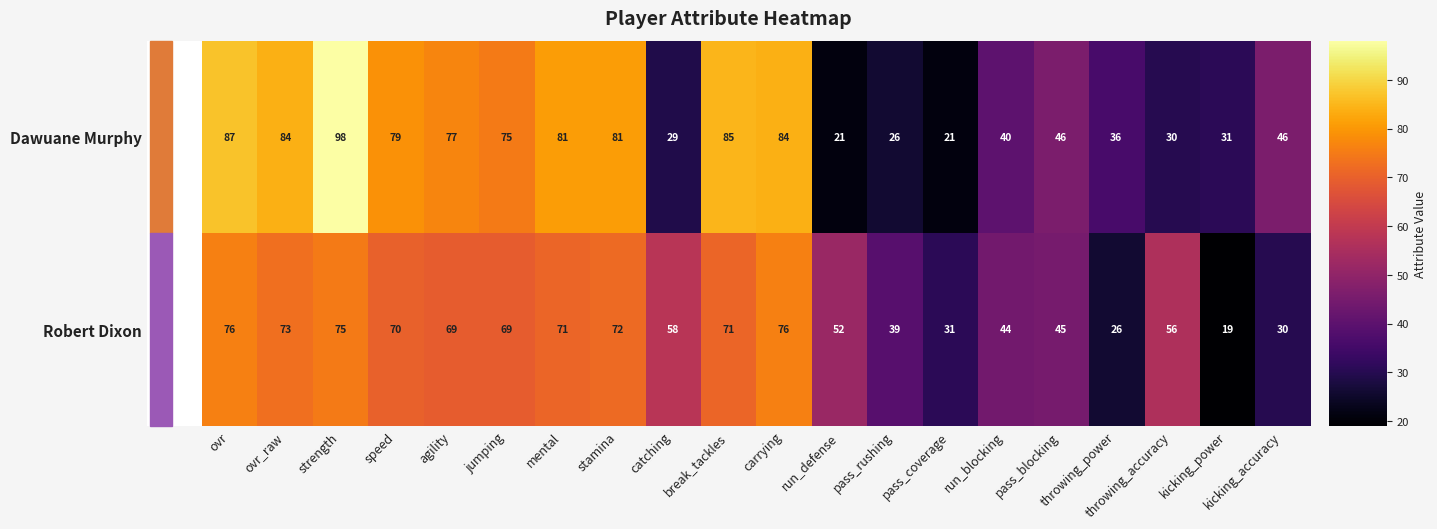

What is the total value across all series at stamina?

153